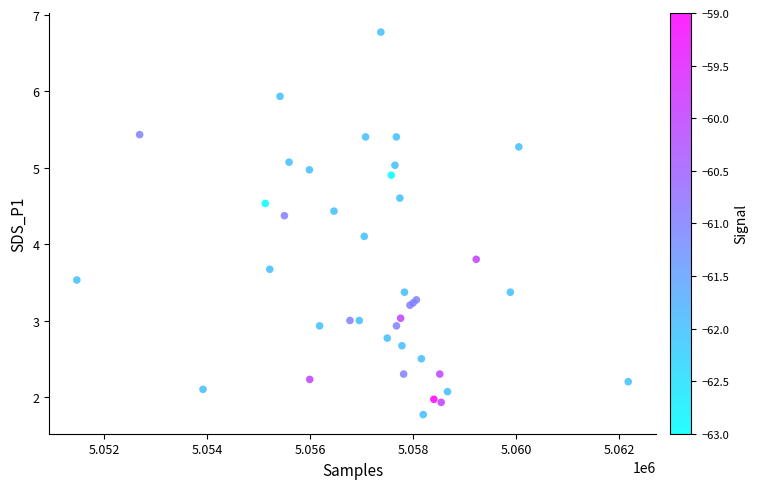

What Y value in the scatter plot is closest to 4?

4.1